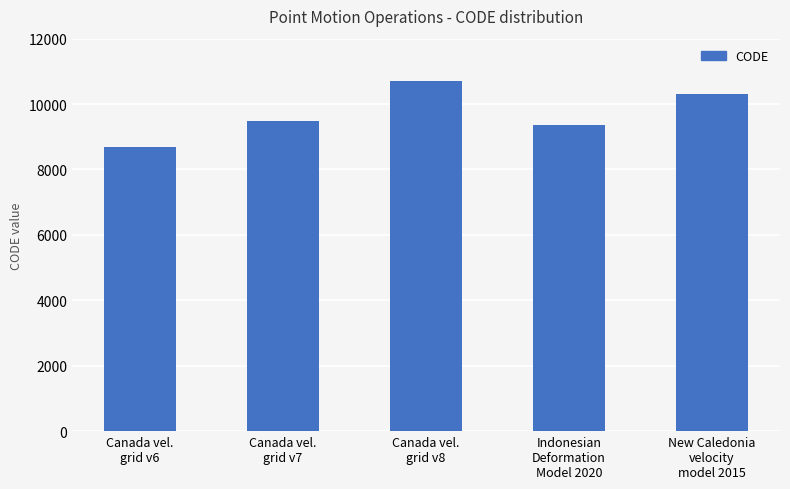

Rank the categories by value from highest to lowest.

Canada vel.
grid v8, New Caledonia
velocity
model 2015, Canada vel.
grid v7, Indonesian
Deformation
Model 2020, Canada vel.
grid v6